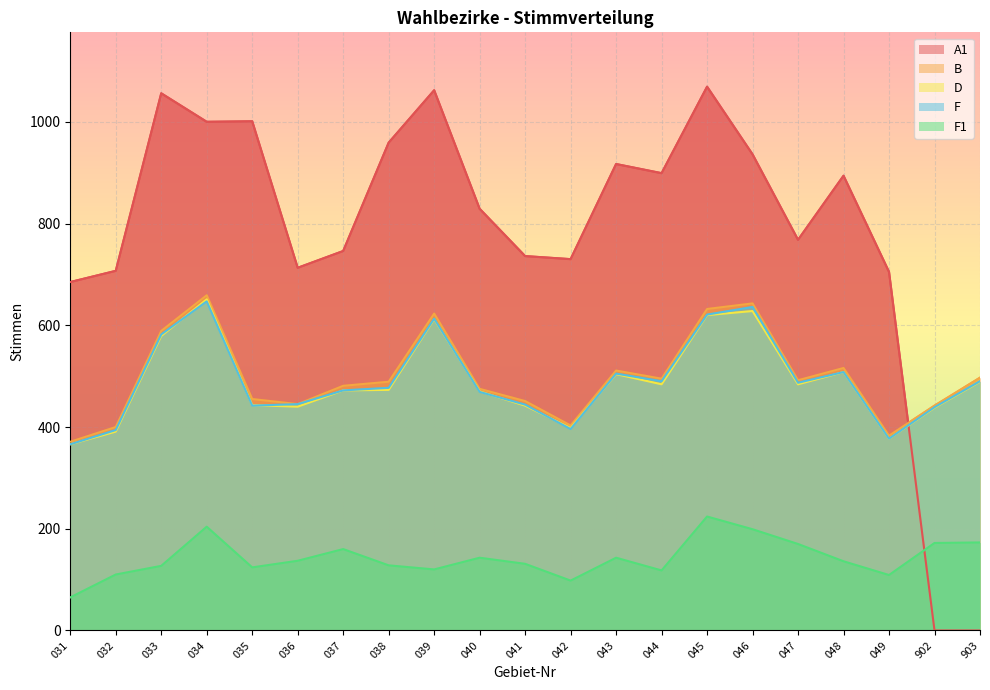

True or false: B has more than 2 interior local peaks.

True